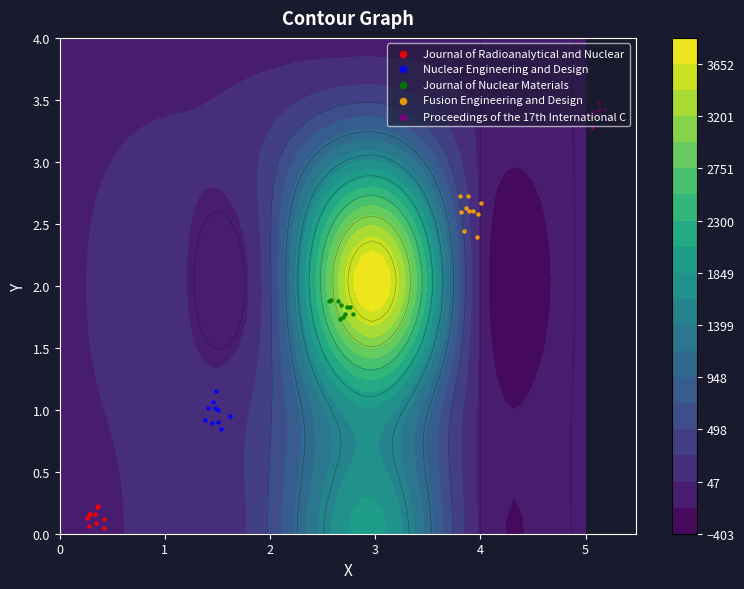

What is the difference between the second highest and minimum values in the Proceedings of the 17th International C series?

0.1